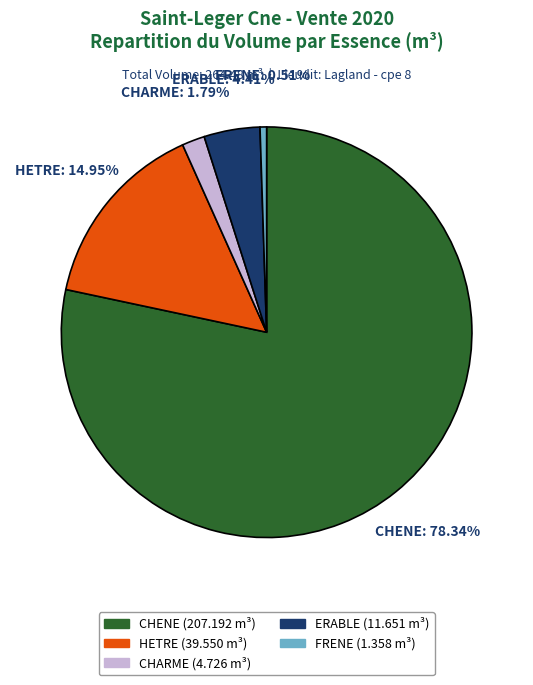

To the nearest percent, what percentage of the pie is HETRE?

15%